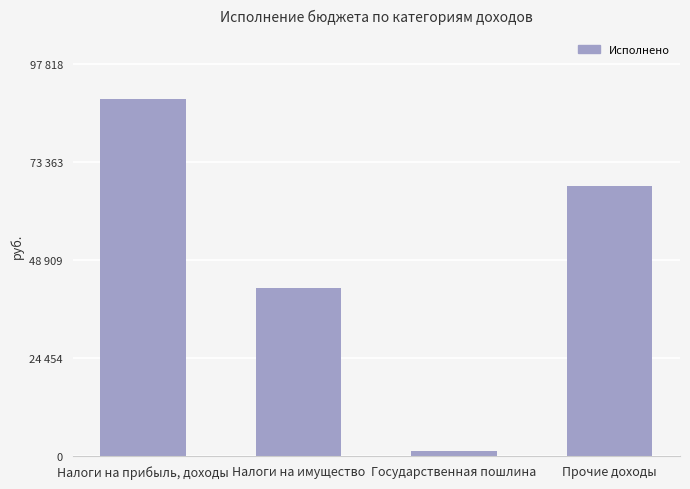

What is the label of the 4th bar from the right?

Налоги на прибыль, доходы